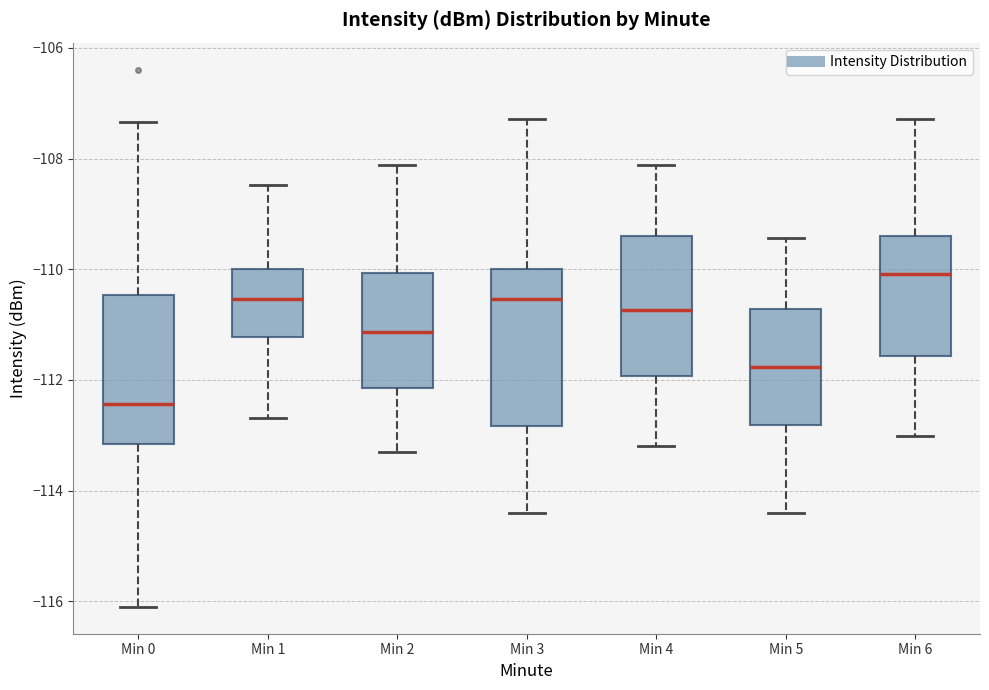

Reading left to right, transcribe this box plot: for each box, give where its median line is, the range the box spans, and where its two whiskers end, as read against the y-axis. The values are not printed on the chart, so give them approximately, as read against the axis.

Min 0: median -112.4, box -113.2 to -110.4, whiskers -116.0 to -107.4
Min 1: median -110.6, box -111.2 to -110.0, whiskers -112.6 to -108.4
Min 2: median -111.2, box -112.2 to -110.0, whiskers -113.2 to -108.2
Min 3: median -110.6, box -112.8 to -110.0, whiskers -114.4 to -107.2
Min 4: median -110.8, box -112.0 to -109.4, whiskers -113.2 to -108.2
Min 5: median -111.8, box -112.8 to -110.8, whiskers -114.4 to -109.4
Min 6: median -110.0, box -111.6 to -109.4, whiskers -113.0 to -107.2